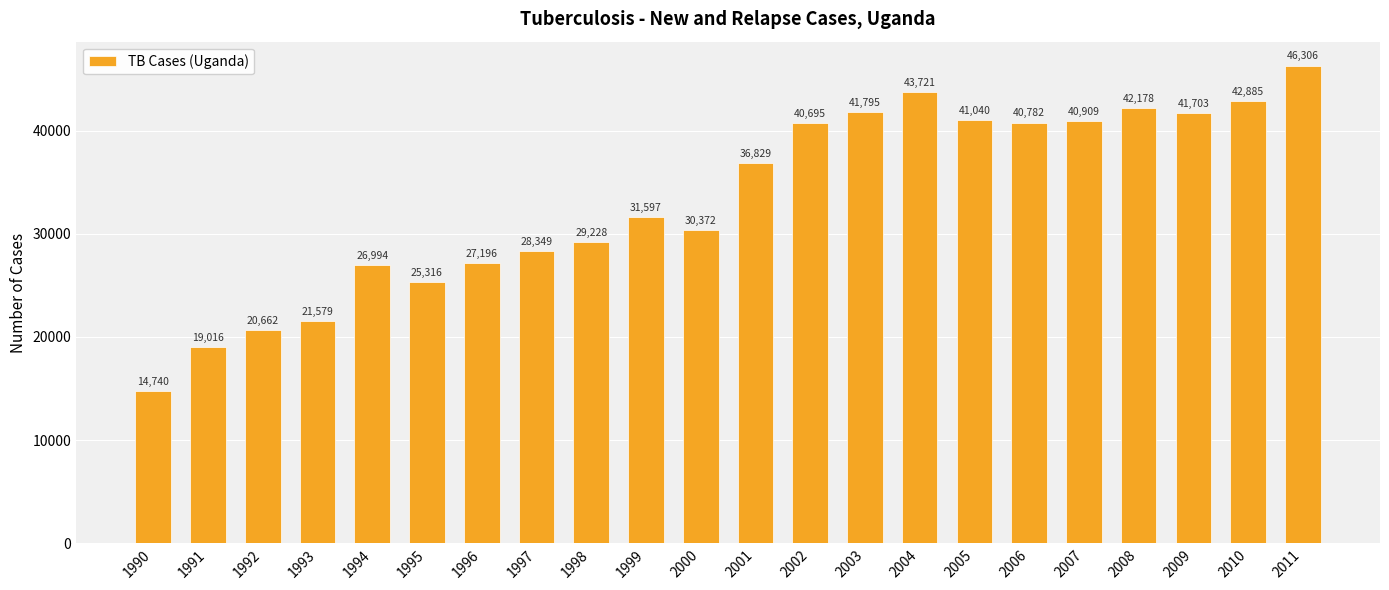

True or false: the data shows 6303 at 1992.

False